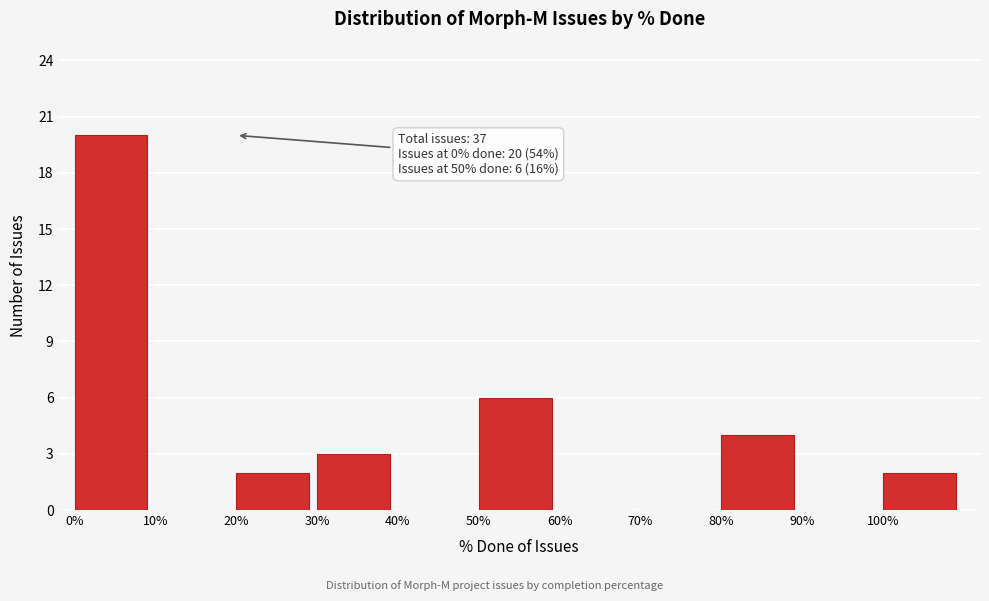

Which range on the x-axis has the tallest bar?

0 to 10